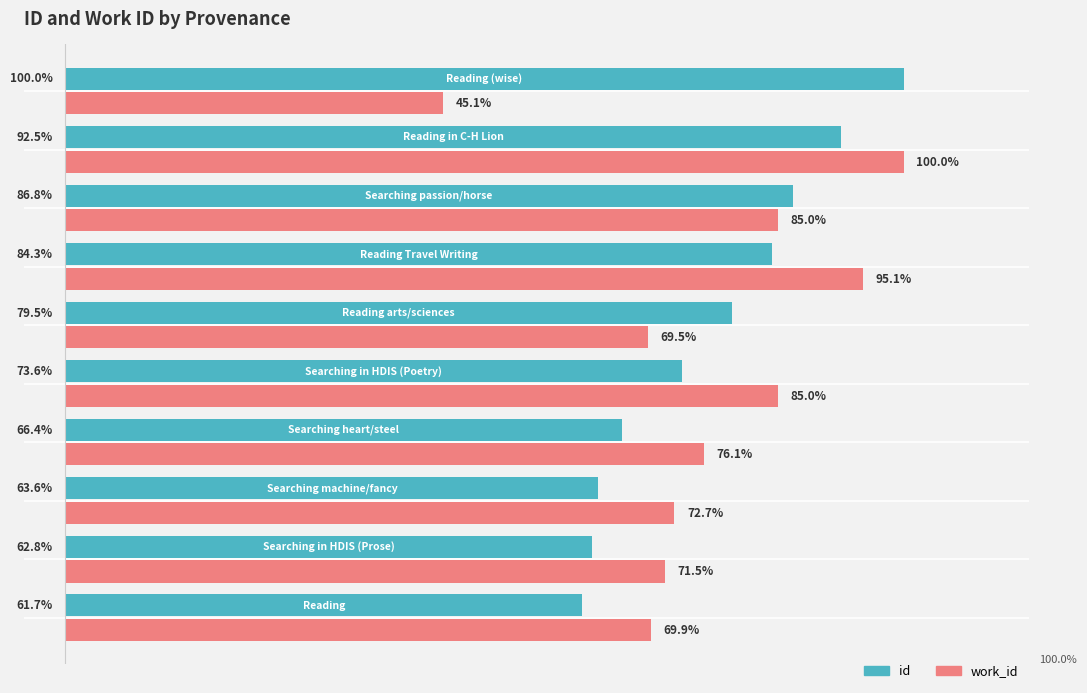

Which series has the largest total across all categories?

id